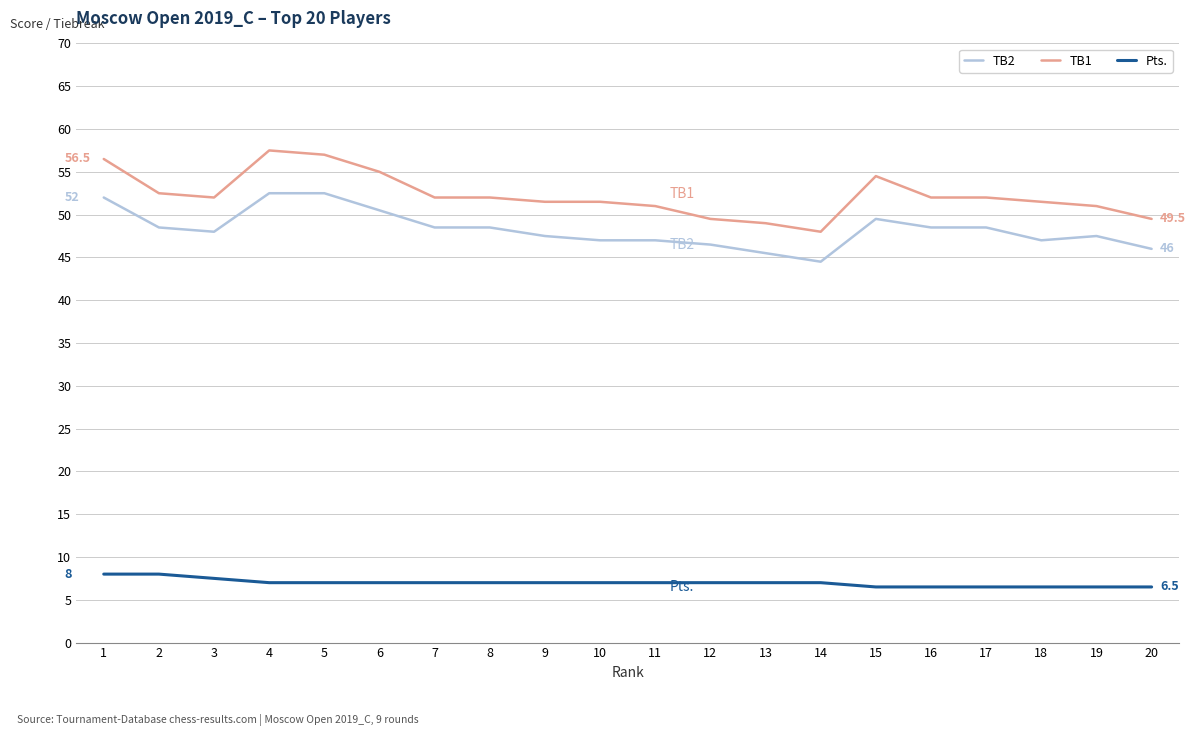

True or false: TB1 and TB2 intersect in this chart.

False